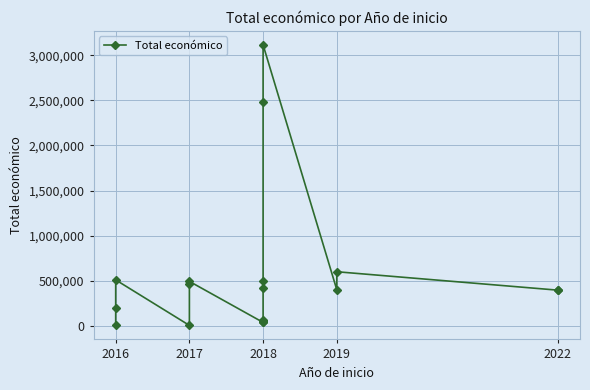

What is the maximum value shown in the chart?

3114698